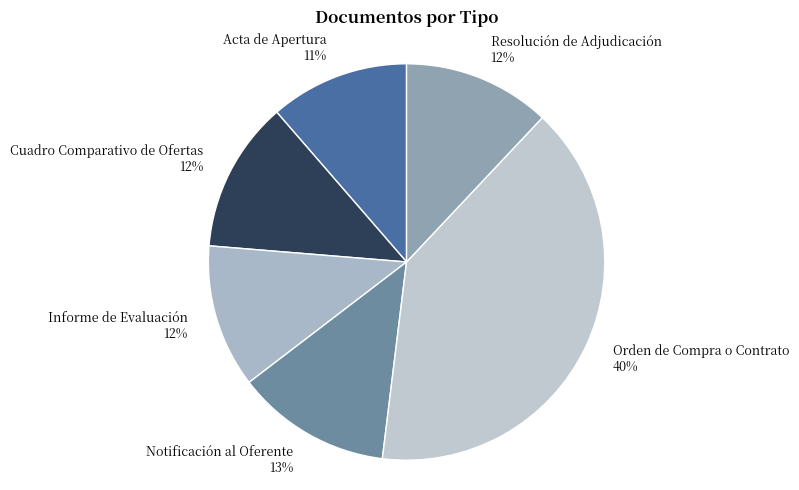

To the nearest percent, what percentage of the pie is Cuadro Comparativo de Ofertas?

12%